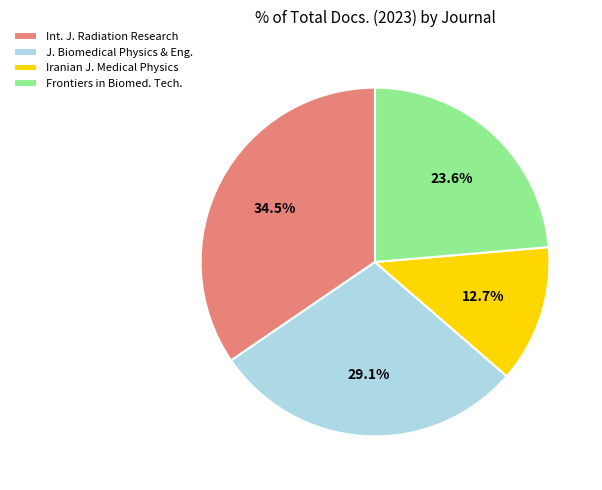

Does J. Biomedical Physics & Eng. represent more than half of the total?

No